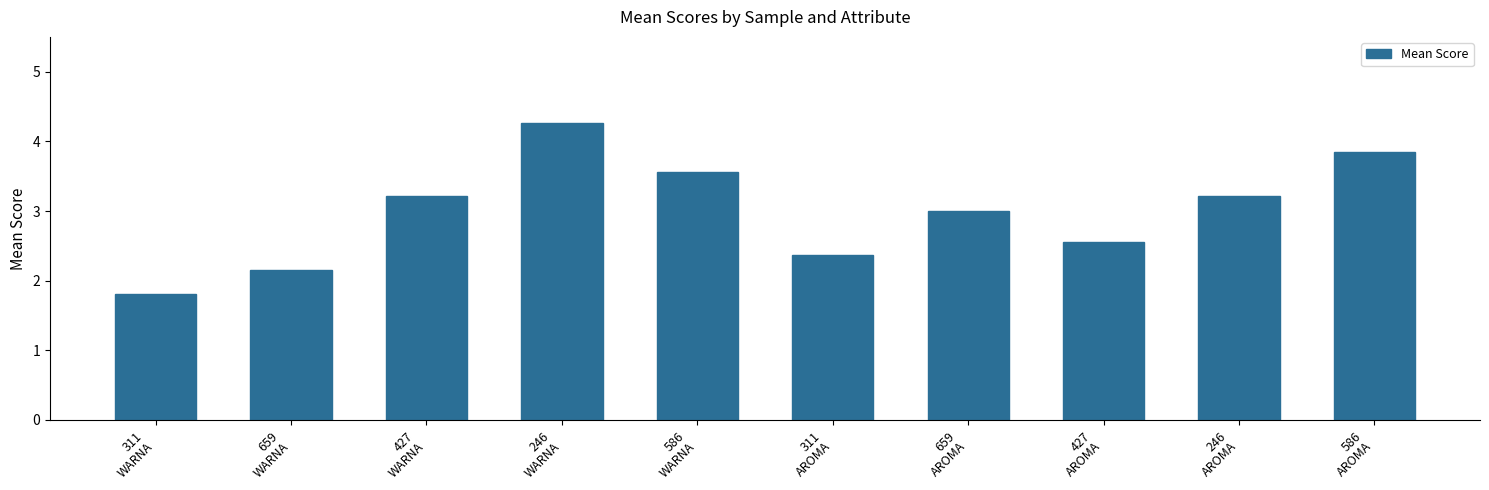

The chart shows a value of 4.1 at 427
AROMA. True or false?

False